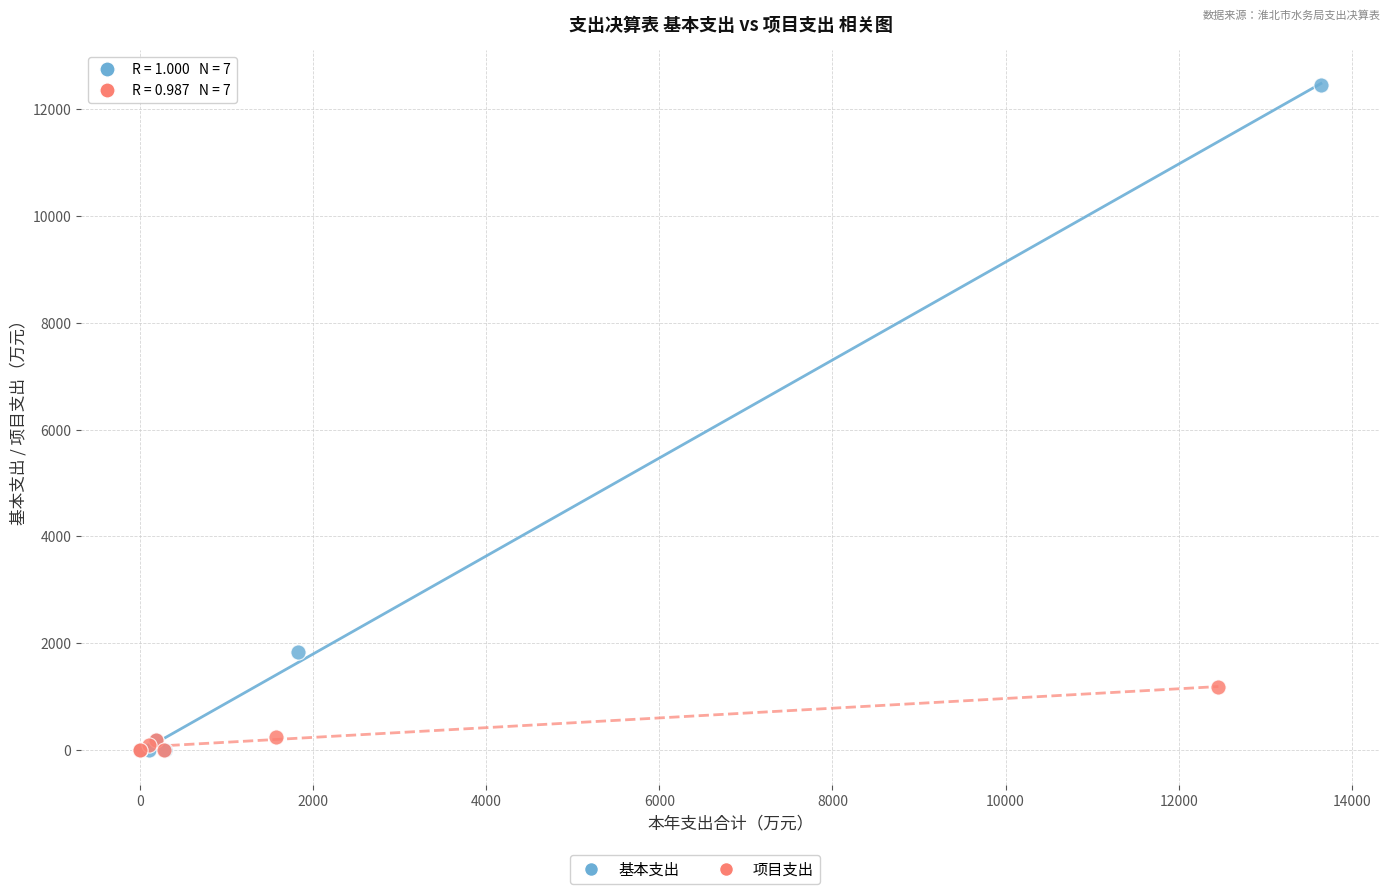

Which series reaches the maximum Y coordinate?

基本支出